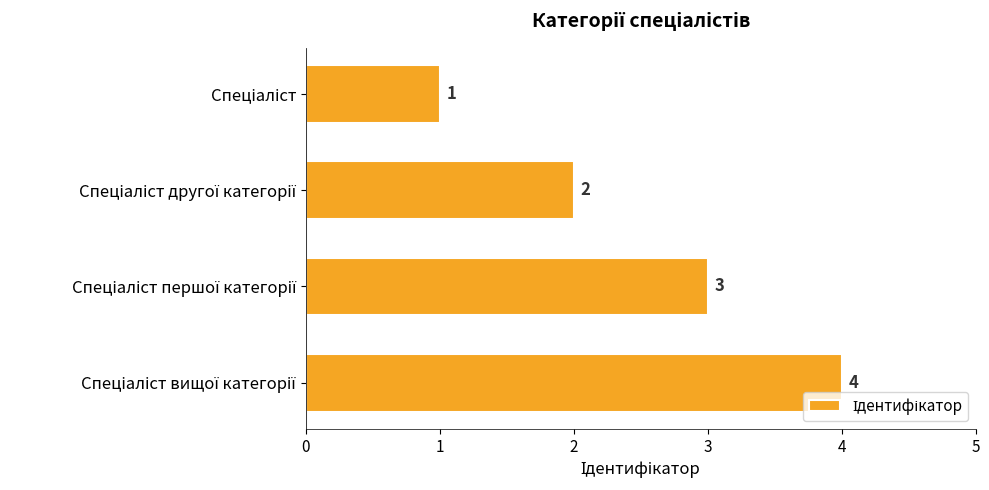

How many bars are there in total?

4